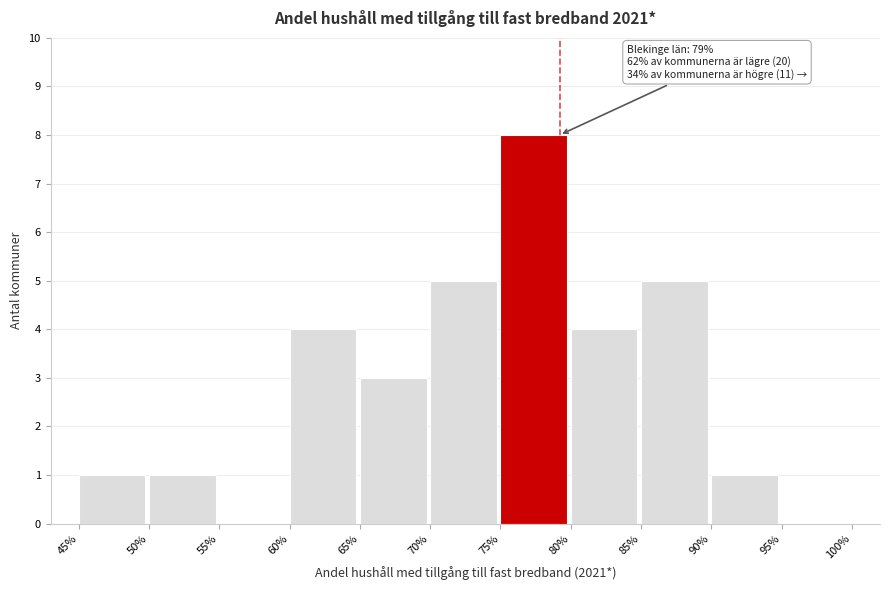

Reading left to right, extract all data points from this chart.

45%=1	50%=1	55%=0	60%=4	65%=3	70%=5	75%=8	80%=4	85%=5	90%=1	95%=0